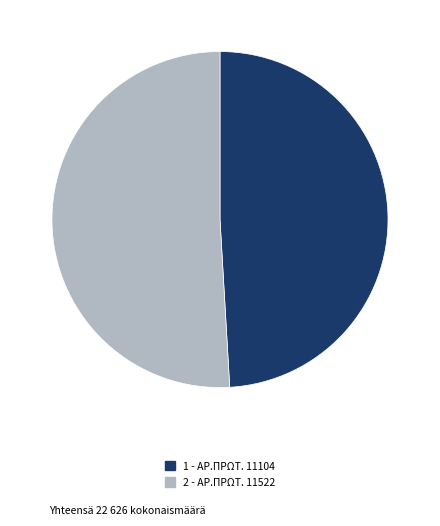

Rank the categories by value from highest to lowest.

2, 1